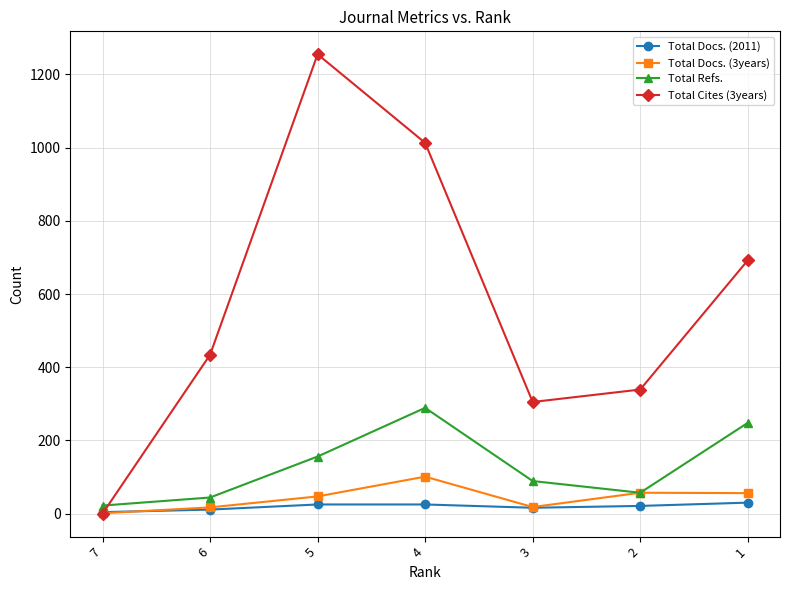

Between 5 and 4, which series saw the biggest shift?

Total Cites (3years)